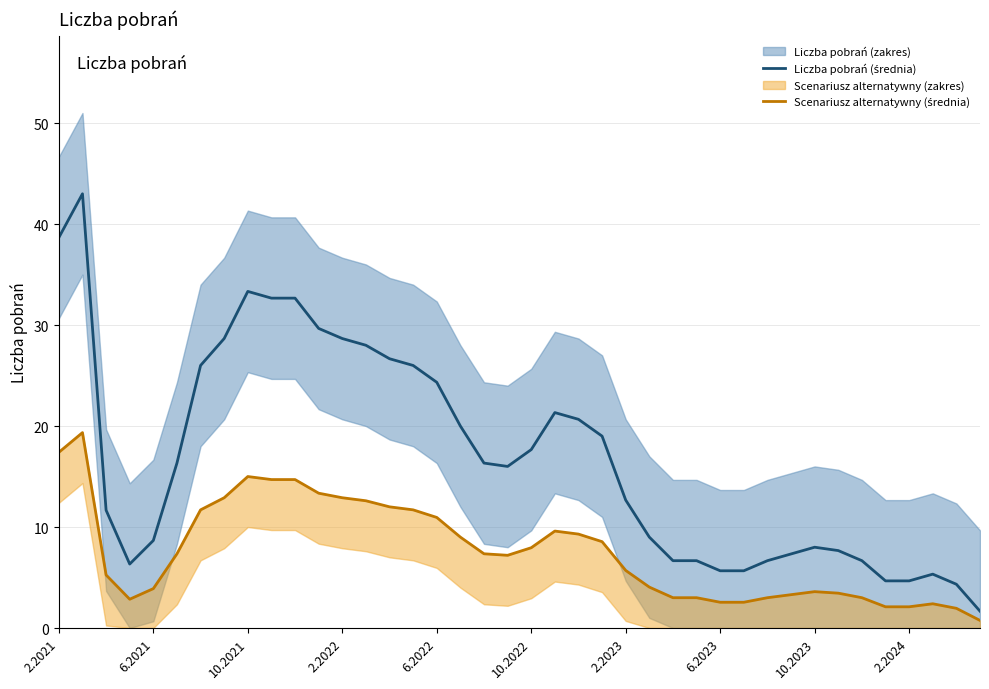

Is this an area chart (filled region under the line)?

No